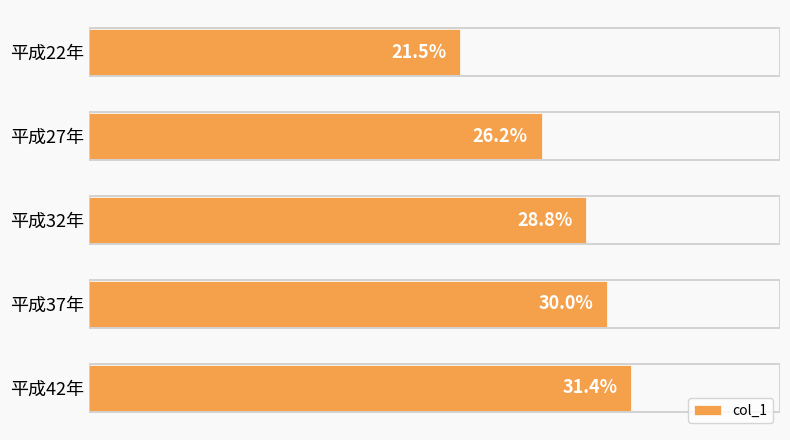

Which has a higher value, 平成32年 or 平成37年?

平成37年